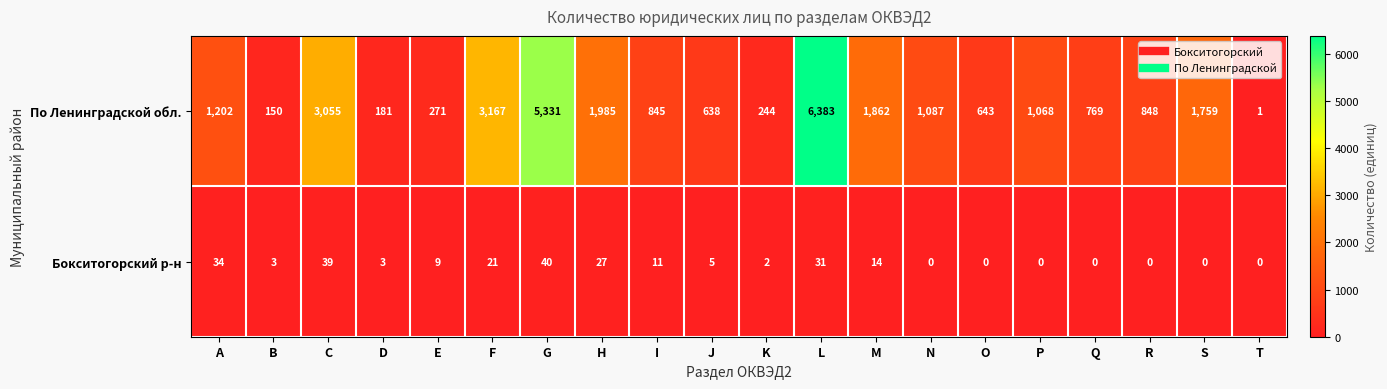

Between C and K, which series saw the biggest shift?

По Ленинградской обл.